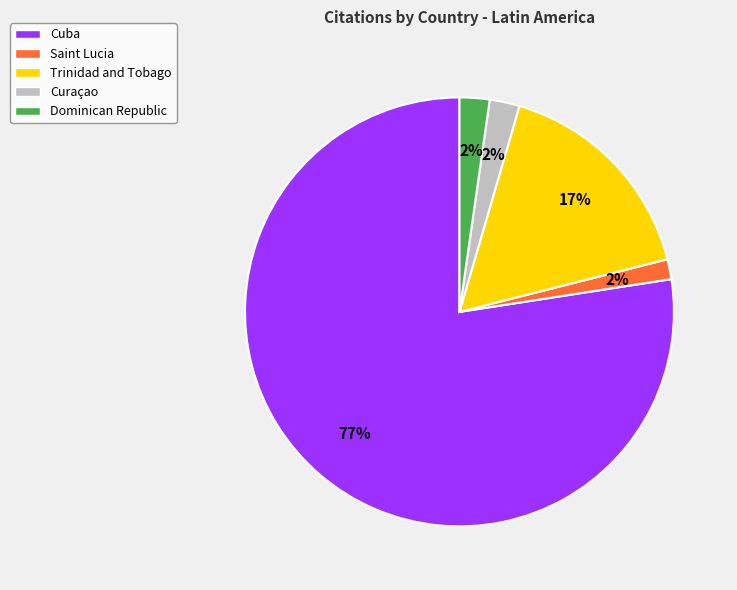

To the nearest percent, what percentage of the pie is Curaçao?

2%